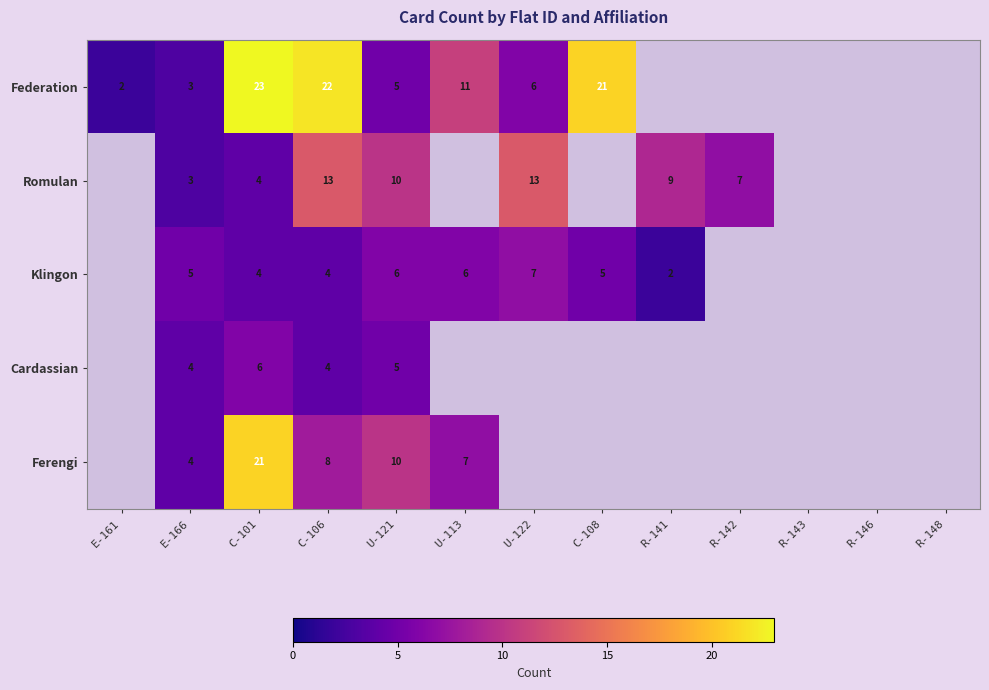

Is it true that Federation equals 32 at C-106?

False